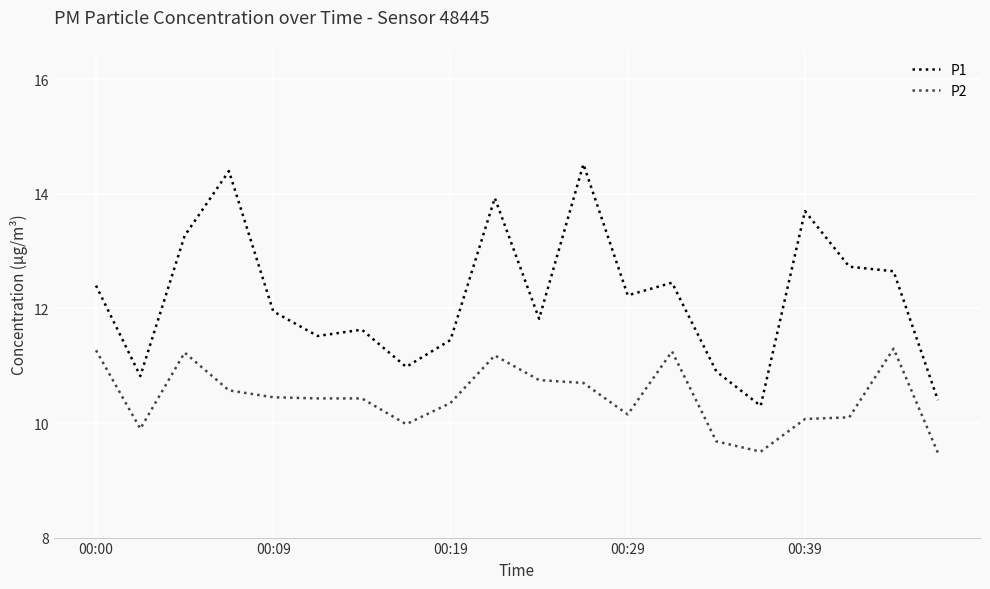

True or false: P1 has more than 2 points higher than both neighbors.

True